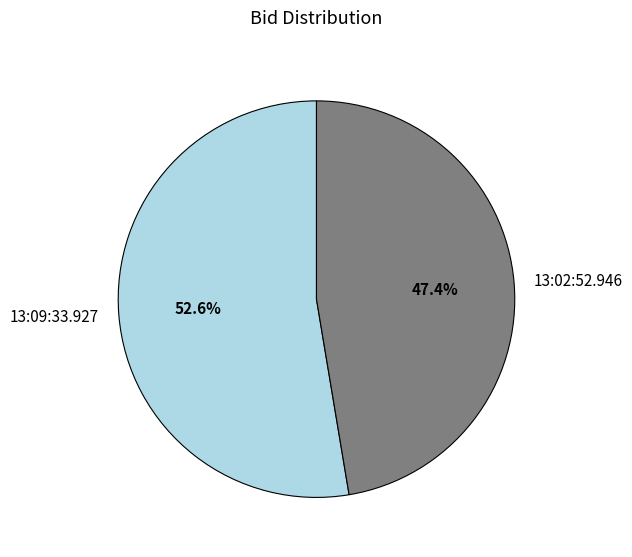

To the nearest percent, what is the combined percentage of 13:09:33.927 and 13:02:52.946?

100%